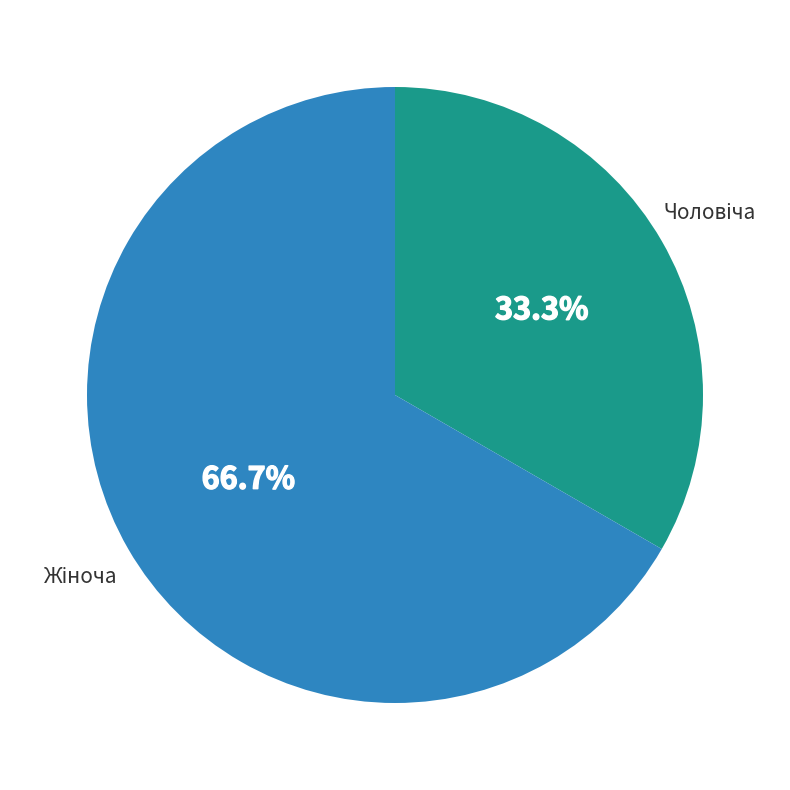

To the nearest percent, what is the average slice percentage?

50%